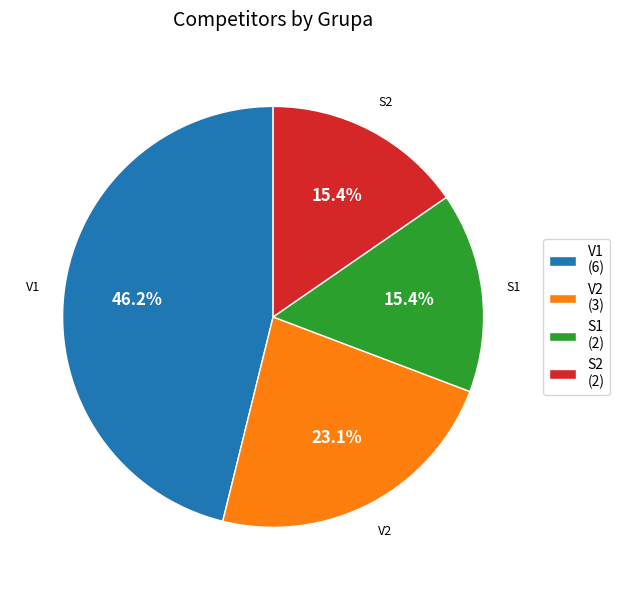

How many segments does this pie chart have?

4